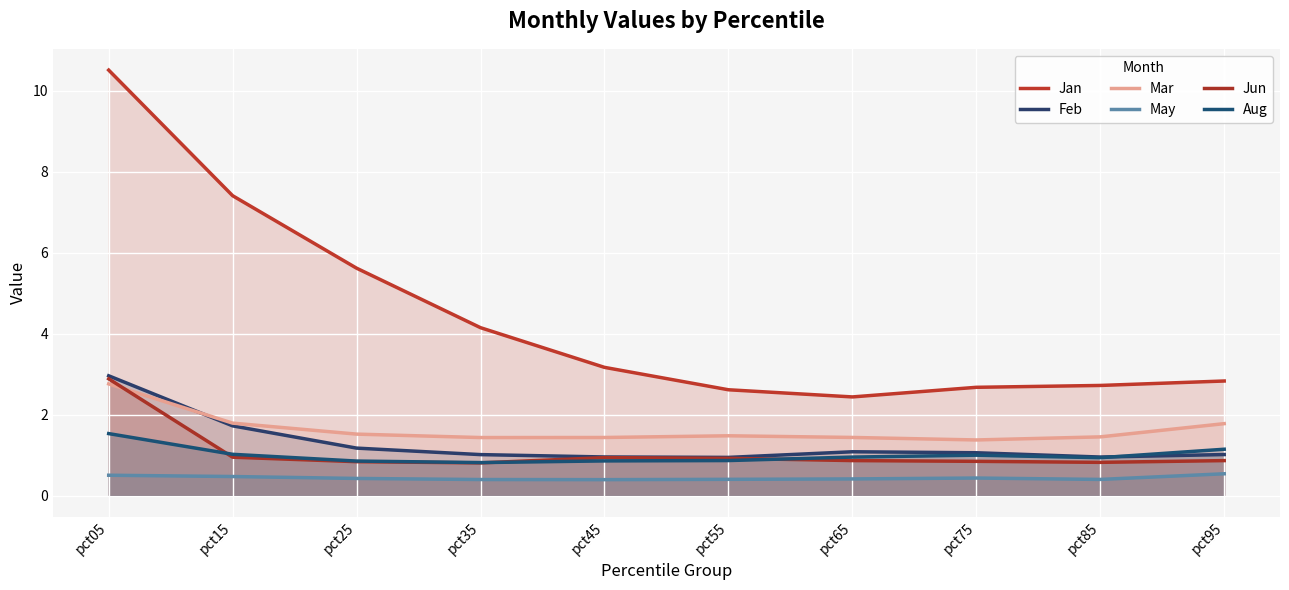

Reading left to right, what are all the values shown in this chart?

Jan: 10.5	7.4	5.6	4.1	3.2	2.6	2.4	2.7	2.7	2.8
Feb: 3.0	1.7	1.2	1.0	1.0	0.9	1.1	1.1	1.0	1.0
Mar: 2.8	1.8	1.5	1.4	1.4	1.5	1.4	1.4	1.5	1.8
May: 0.5	0.5	0.4	0.4	0.4	0.4	0.4	0.4	0.4	0.5
Jun: 2.9	0.9	0.8	0.8	0.9	0.9	0.9	0.8	0.8	0.9
Aug: 1.5	1.0	0.9	0.8	0.9	0.9	1.0	1.0	0.9	1.1